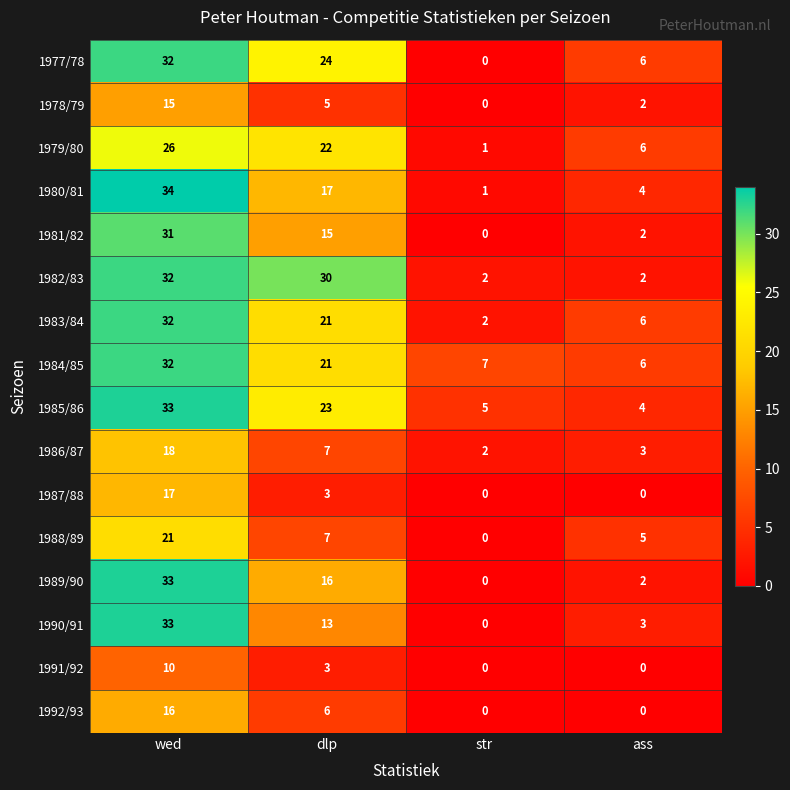

At which label is 1988/89 closest to 10?

dlp